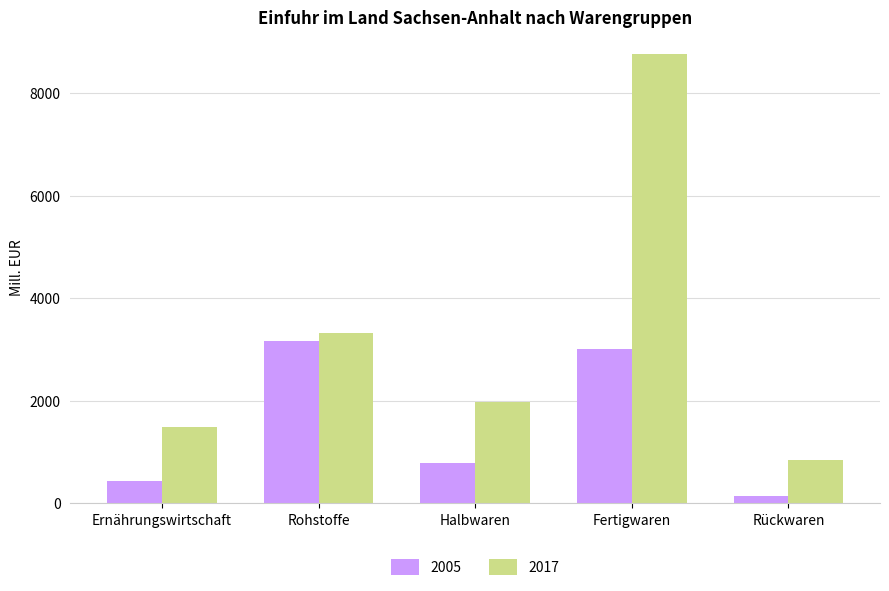

Which series has the largest range (max minus min)?

2017